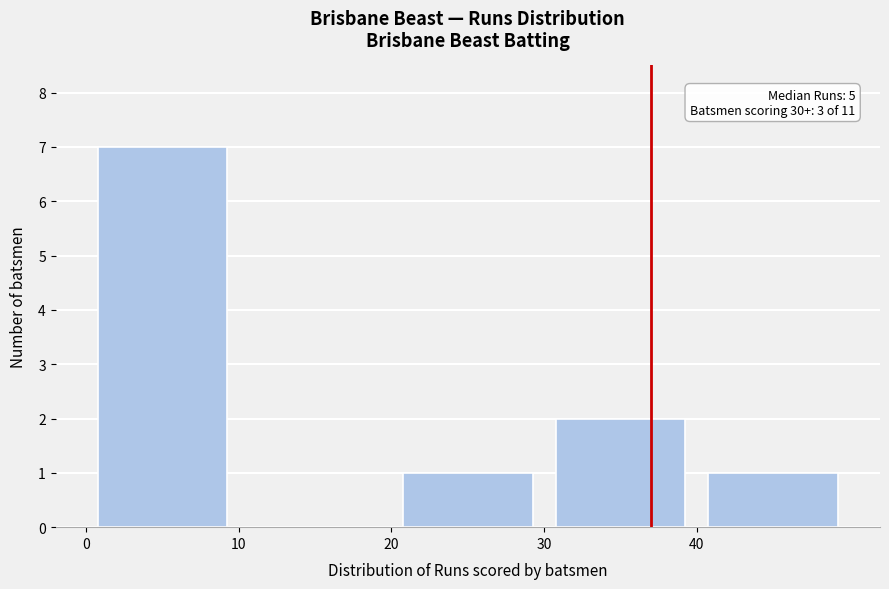

Over which range of the x-axis is the bar tallest?

0 to 10